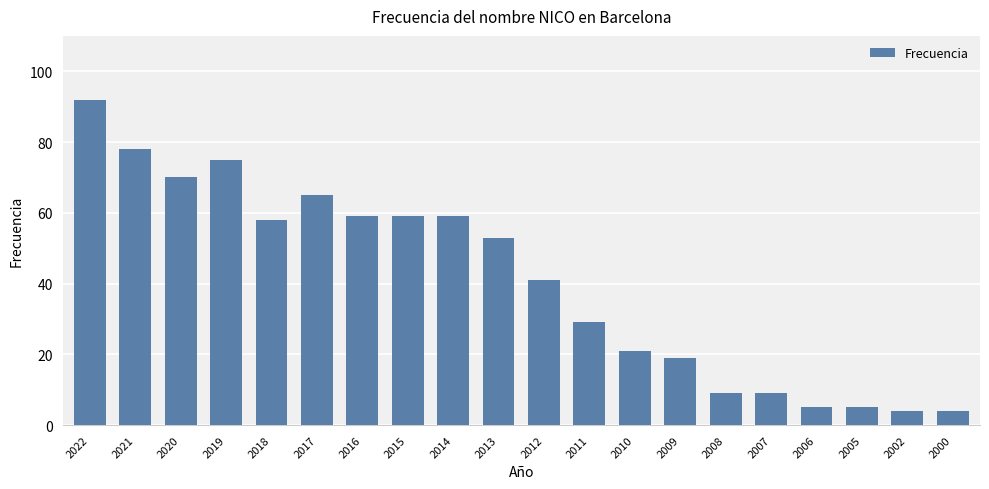

Which has a higher value, 2020 or 2022?

2022